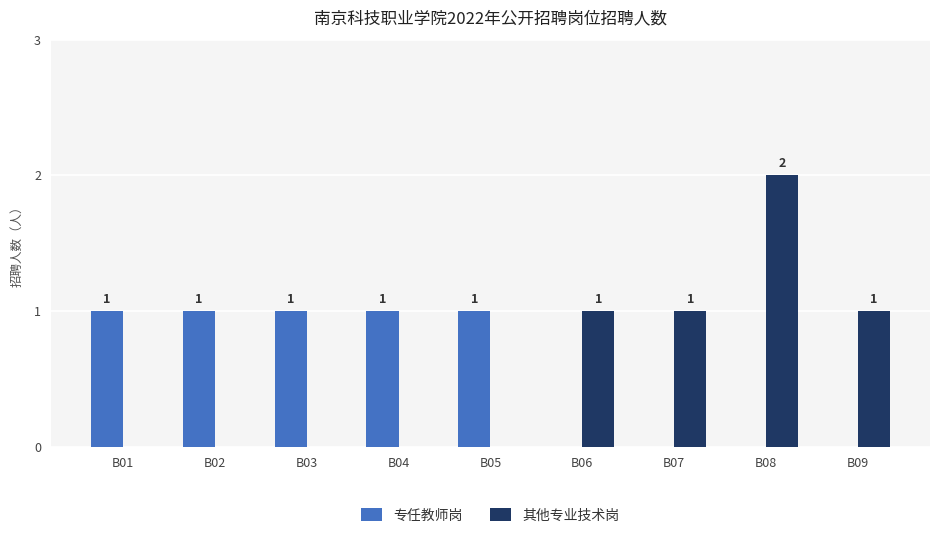

True or false: 专任教师岗 has a value of -1 at B07.

False